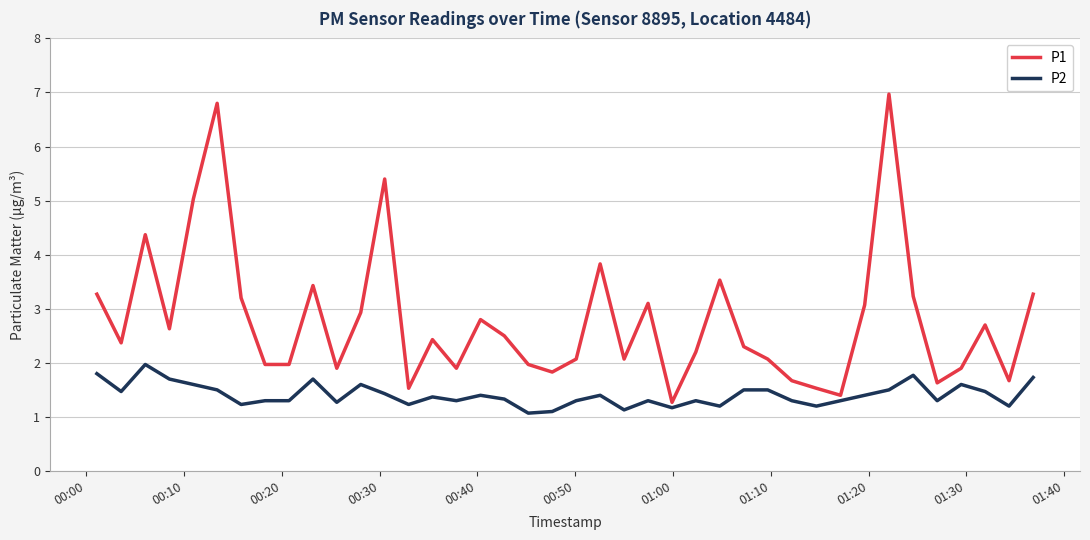

What is the lowest value of the P1 series?

1.3